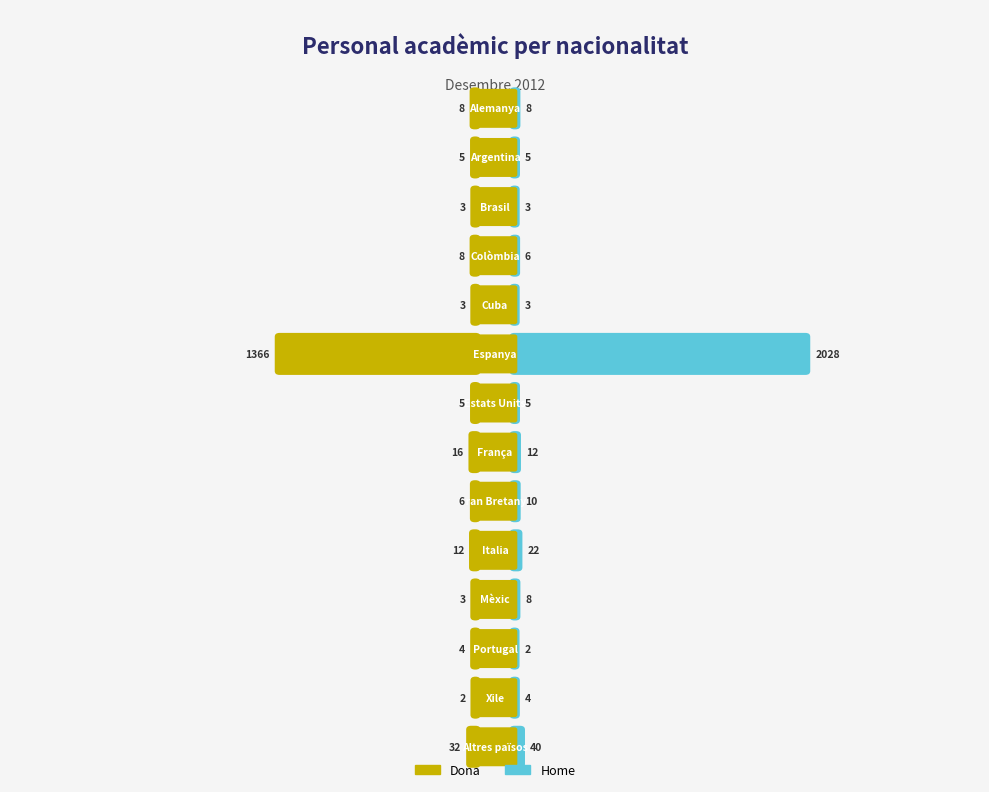

Which category has the highest value in the Home series?

Espanya